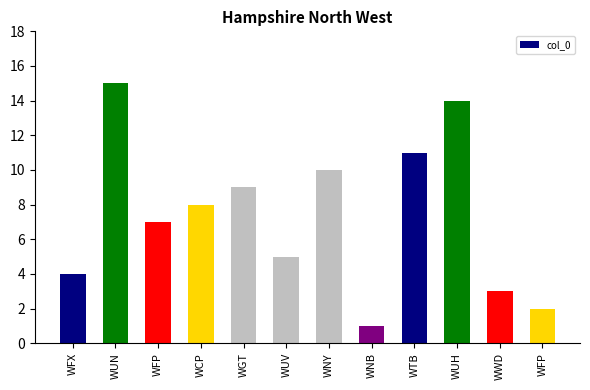

How many bars are there in total?

12